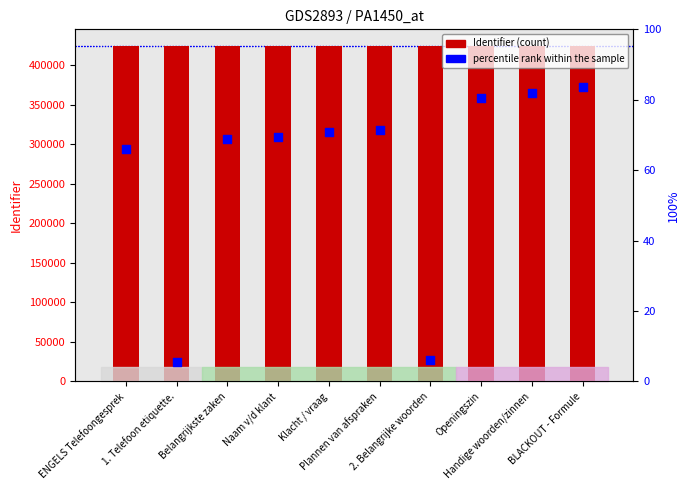

Is the value of percentile rank within sample at 2. Belangrijke woorden greater than the value of Identifier at Klacht / vraag?

No